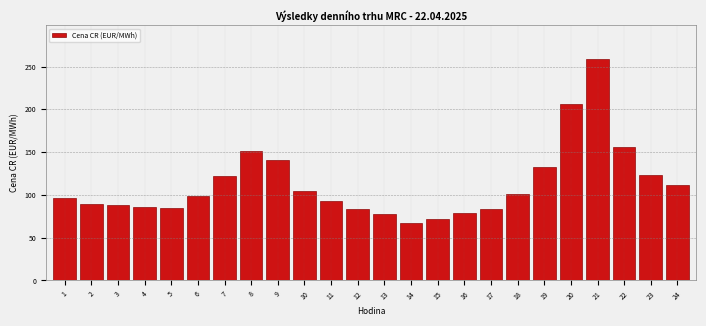

What is the smallest value displayed?

67.0